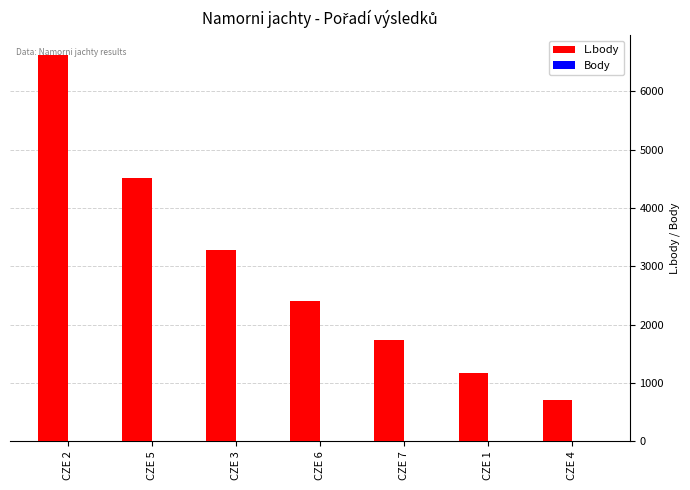

Is it true that L.body equals 6623 at CZE 2?

True